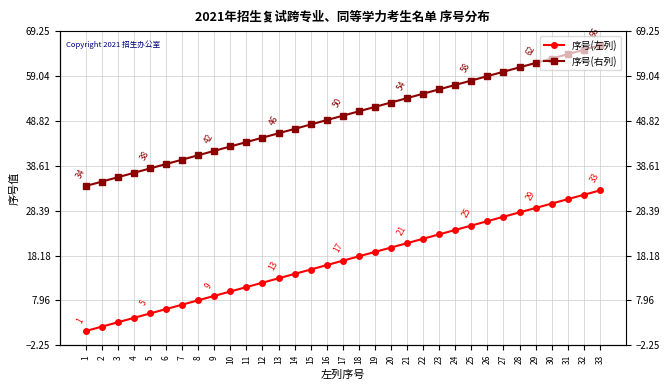

List the series in order of their overall mean, lowest first.

序号(左列), 序号(右列)